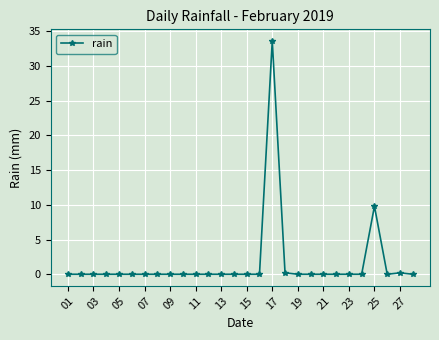

True or false: the data has more than 1 interior local peaks.

True